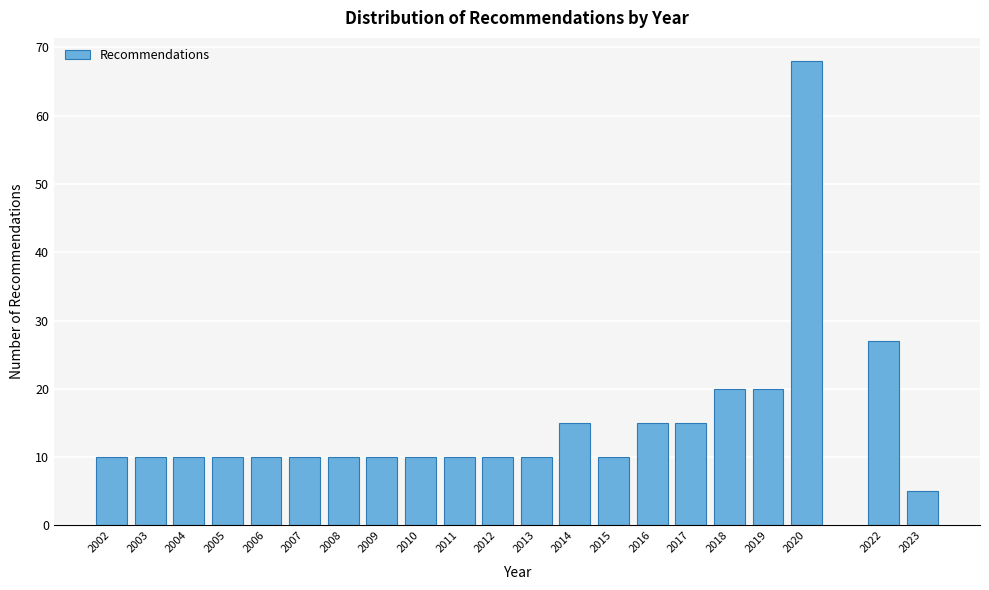

Reading left to right, list all the values displayed in this chart.

10	10	10	10	10	10	10	10	10	10	10	10	15	10	15	15	20	20	68	27	5